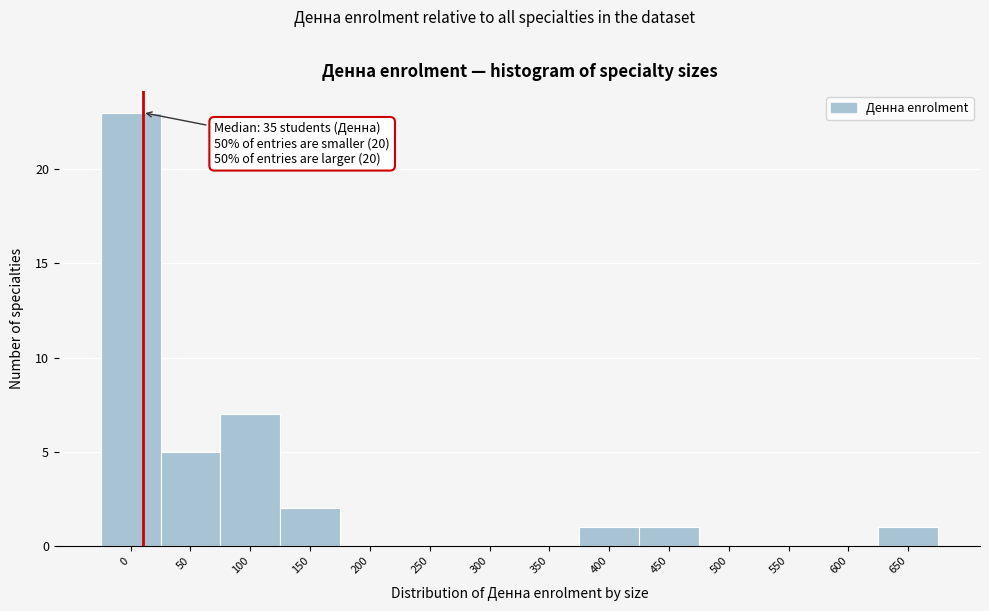

Reading right to left, what are all the values shown in this chart?

650=1	600=0	550=0	500=0	450=1	400=1	350=0	300=0	250=0	200=0	150=2	100=7	50=5	0=23